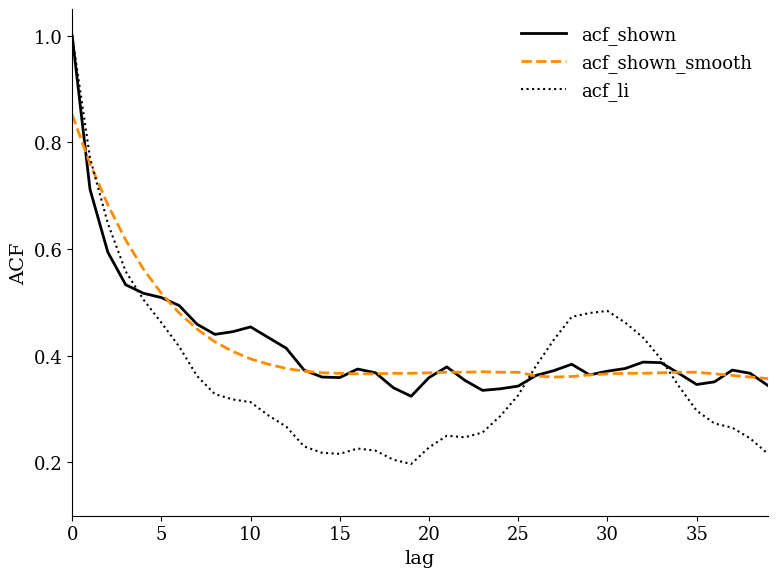

What is the highest value of the acf_li series?

1.0